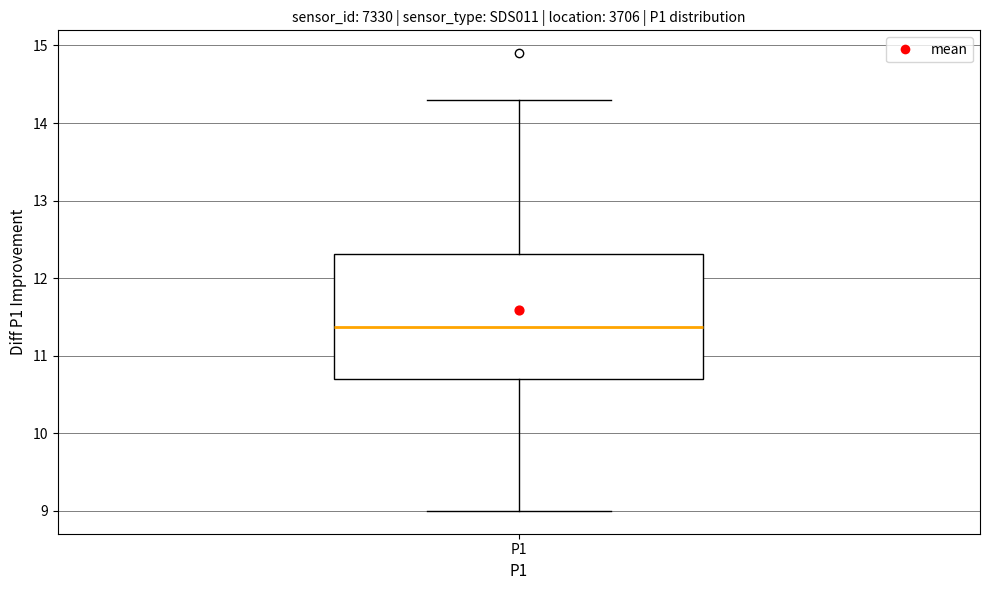

Transcribe this box plot: give where the median line is, the range the box spans, and where the two whiskers end, as read against the y-axis. The values are not printed on the chart, so give them approximately, as read against the axis.

median 11.4, box 10.7 to 12.3, whiskers 9.0 to 14.3